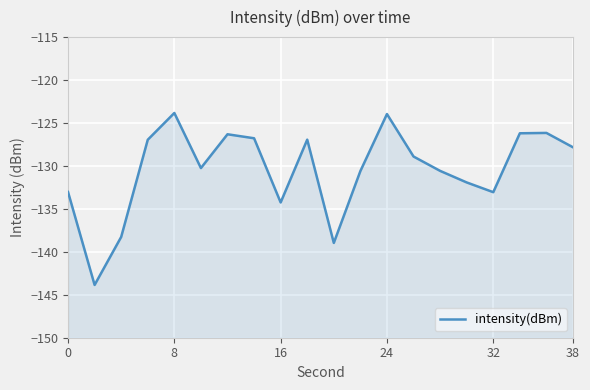

What is the maximum value shown in the chart?

-123.8